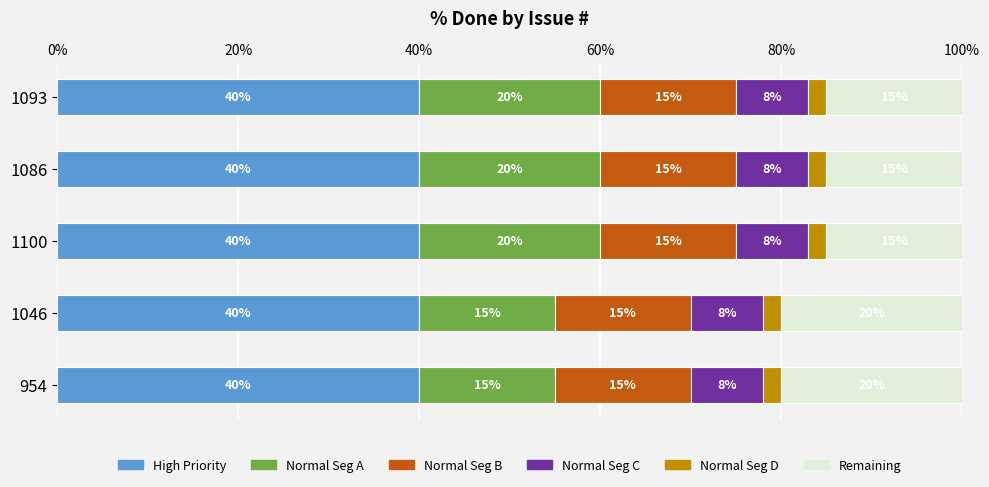

How many categories are shown in the chart?

5